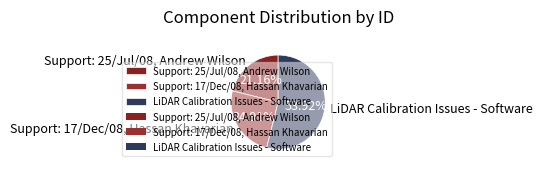

How much of the chart is everything except LiDAR Calibration Issues - Software?

46.1%